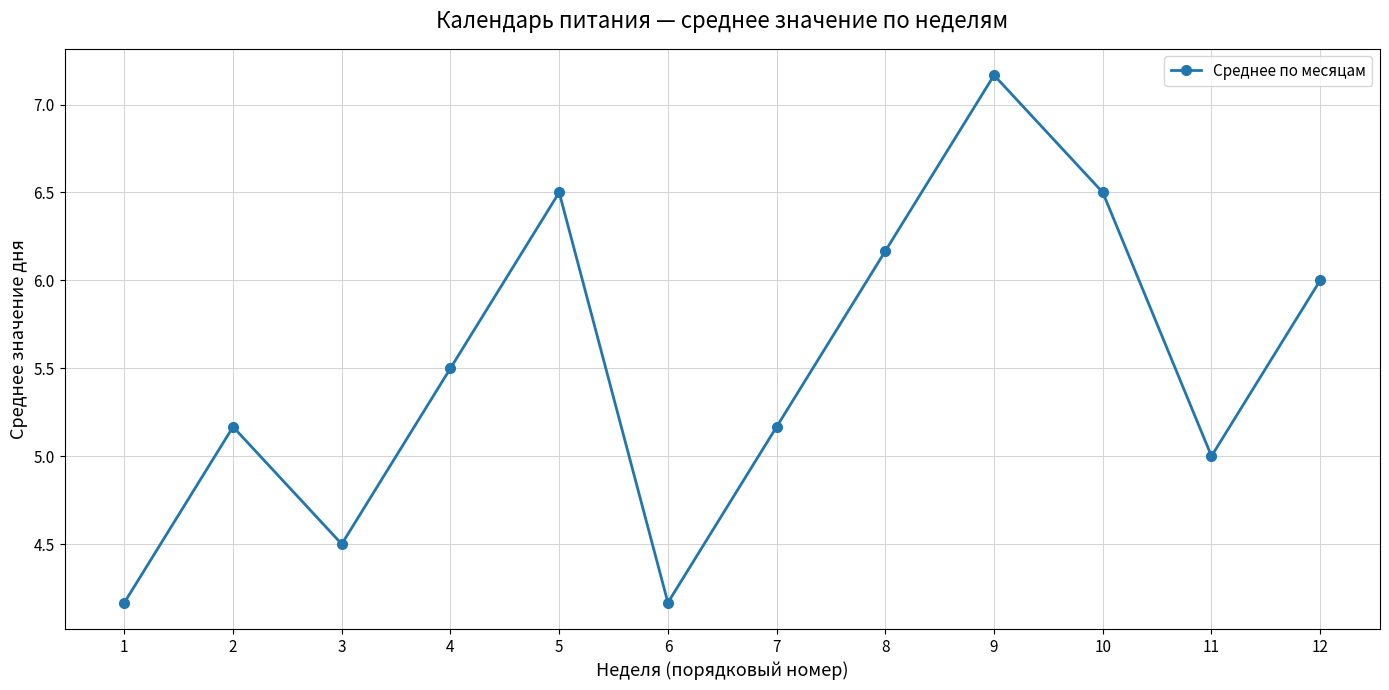

What is the difference between the second highest and second lowest values?

2.3